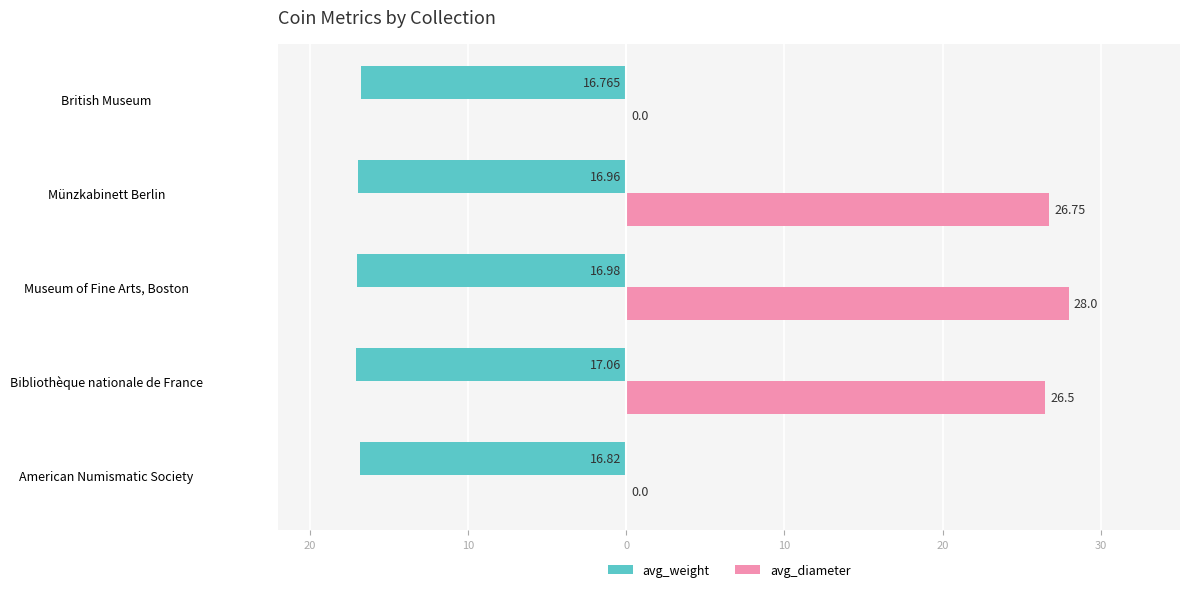

What is the difference between the maximum and second lowest values in the avg_diameter series?

28.0